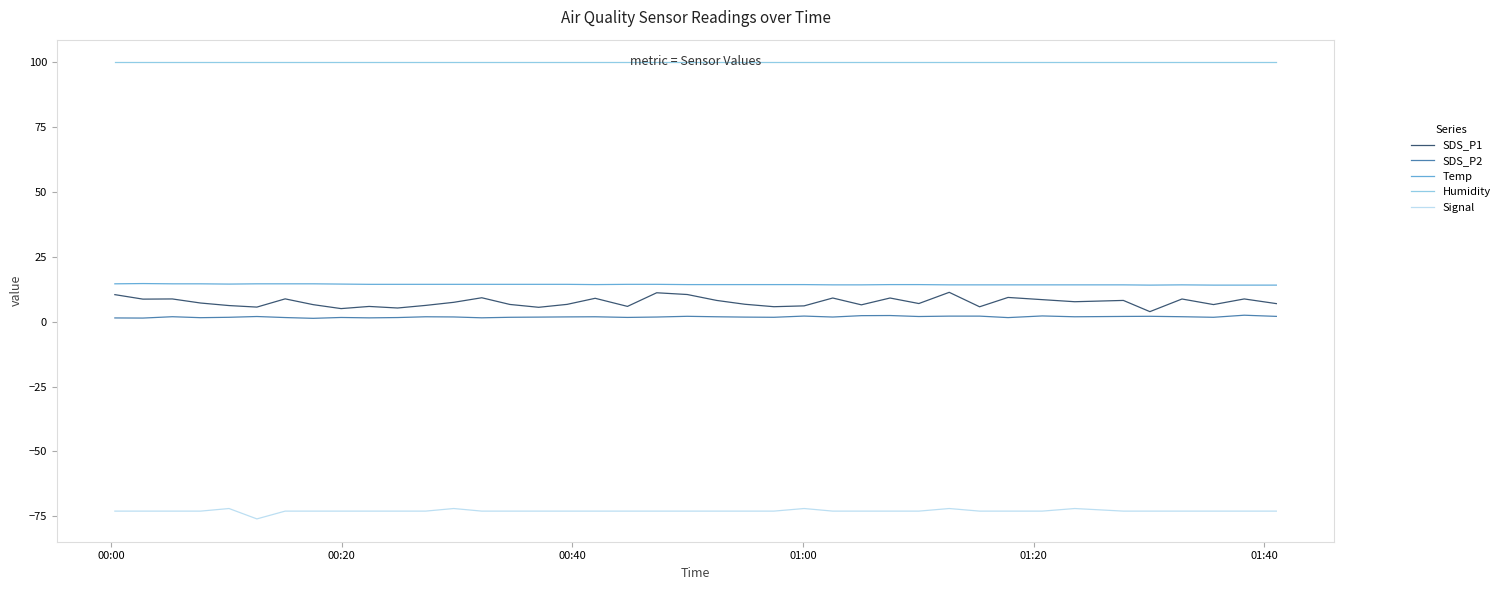

Which series has the largest total across all categories?

Humidity